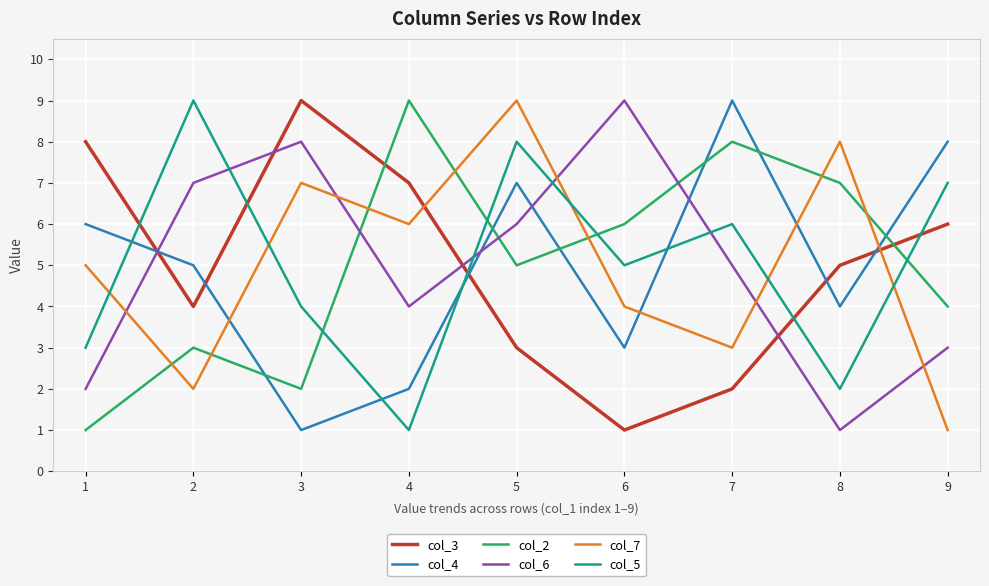

What is the difference between the col_7 values at 2 and 1?

3